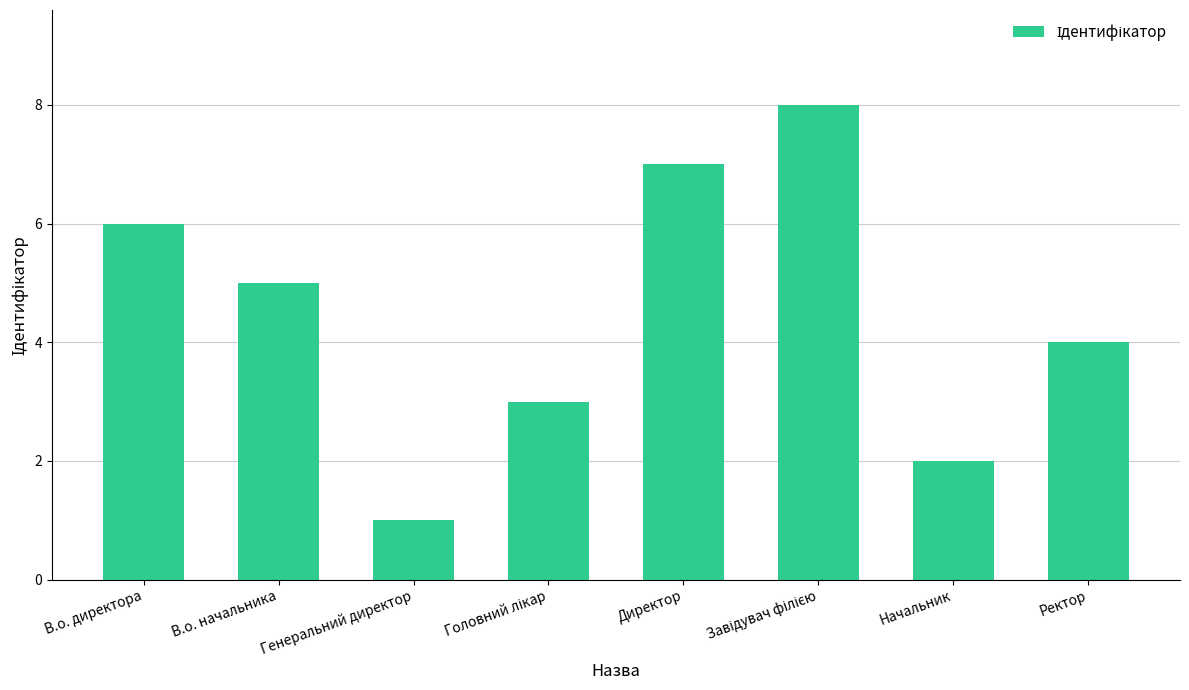

What is the label of the 1st bar from the left?

В.о. директора